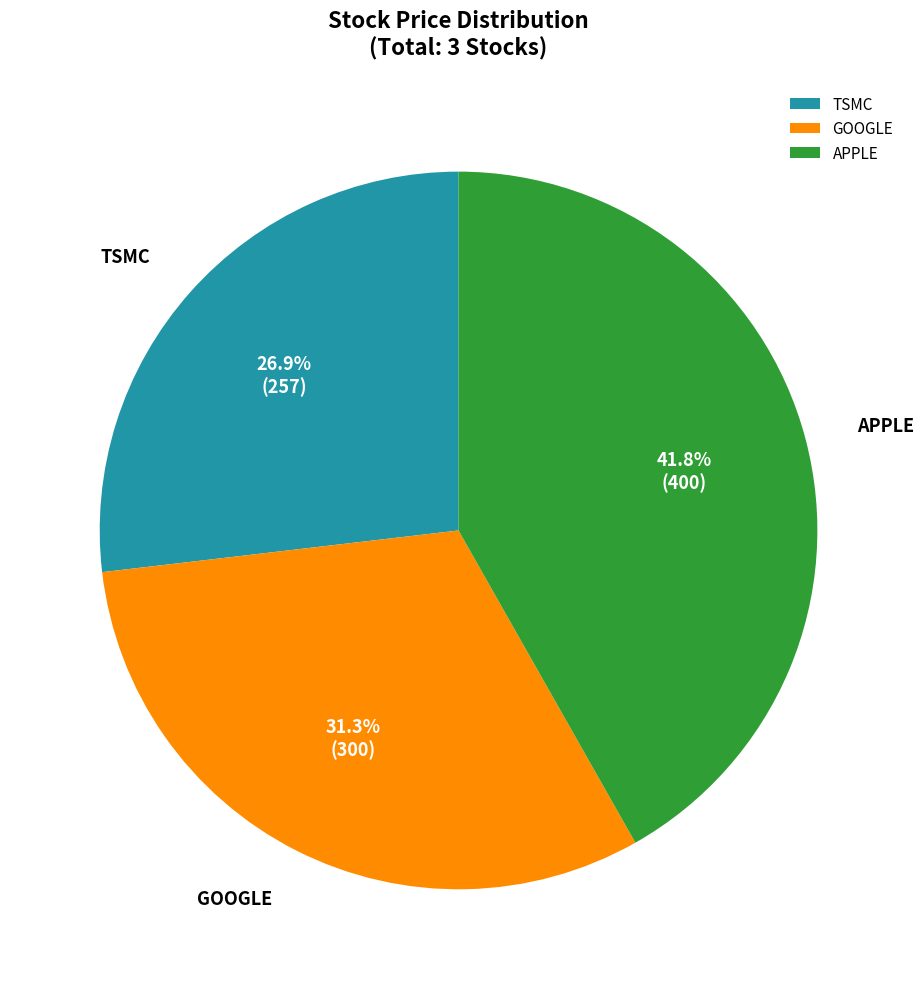

How many segments does this pie chart have?

3